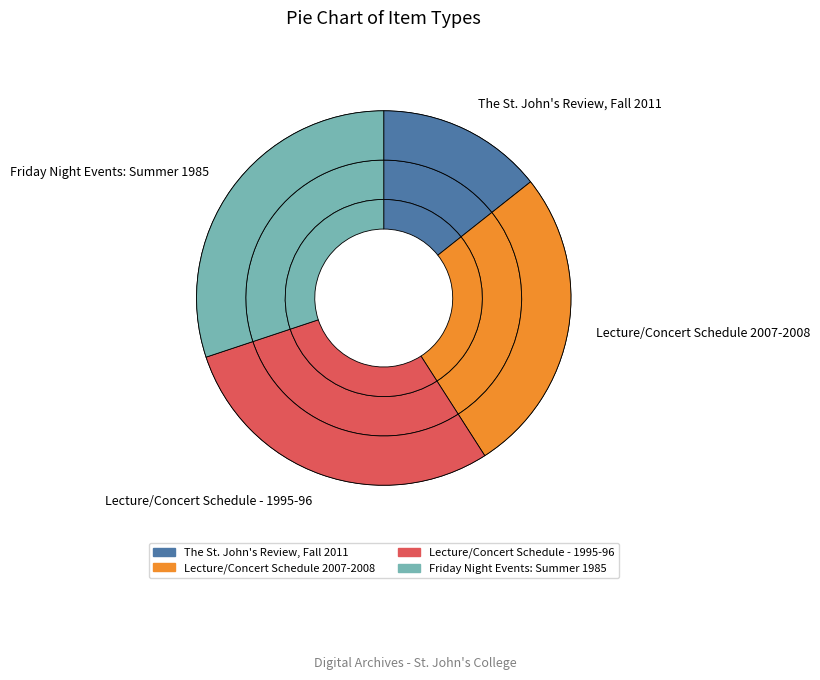

What percentage do Friday Night Events: Summer 1985 and The St. John's Review, Fall 2011 together represent?

44.5%